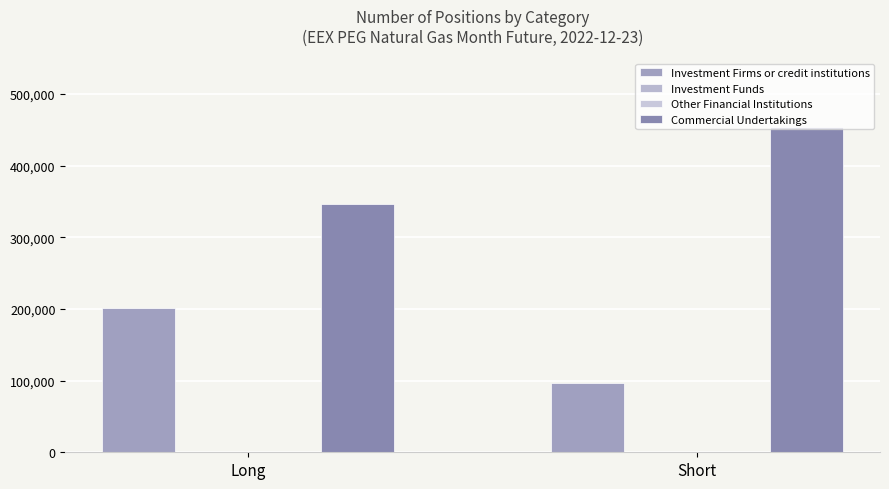

What is the average value of the Investment Firms or credit institutions series?

149526